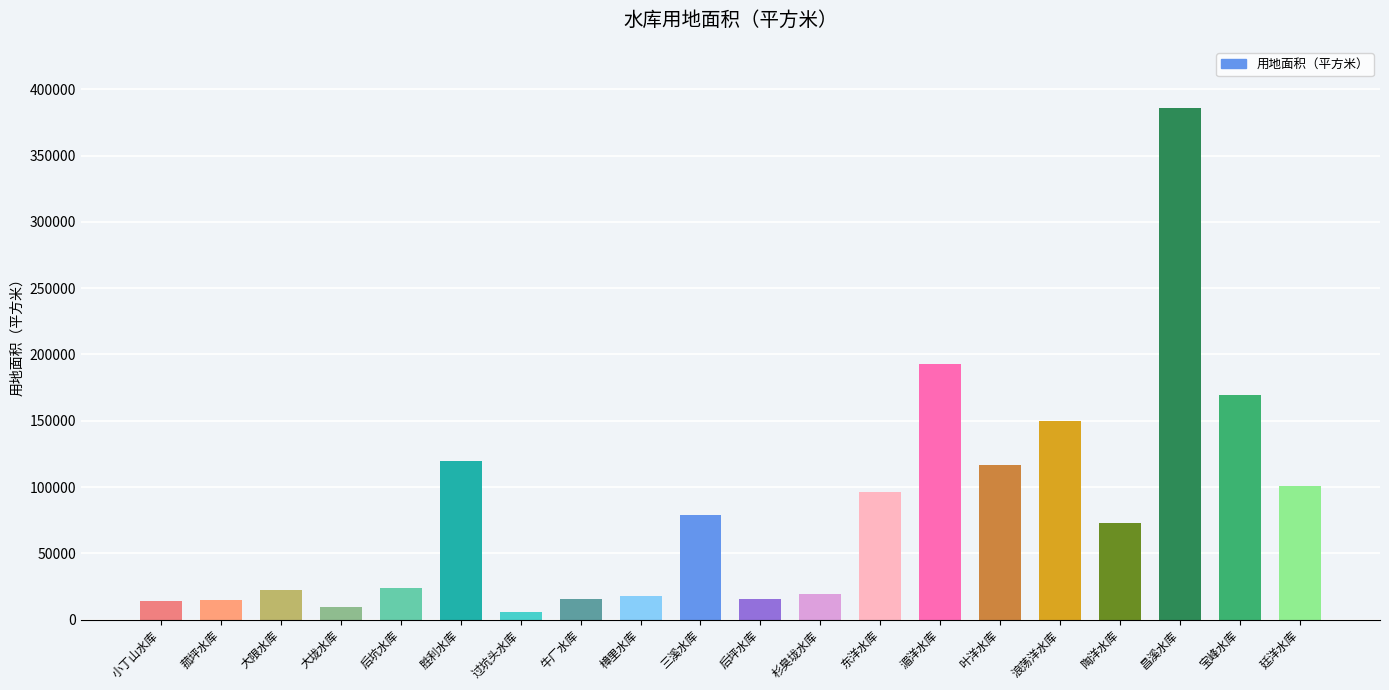

What is the average value?

82100.2